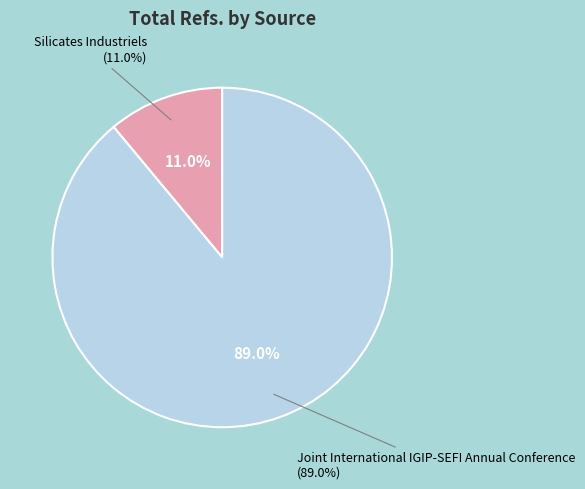

To the nearest percent, what is the average slice percentage?

50%